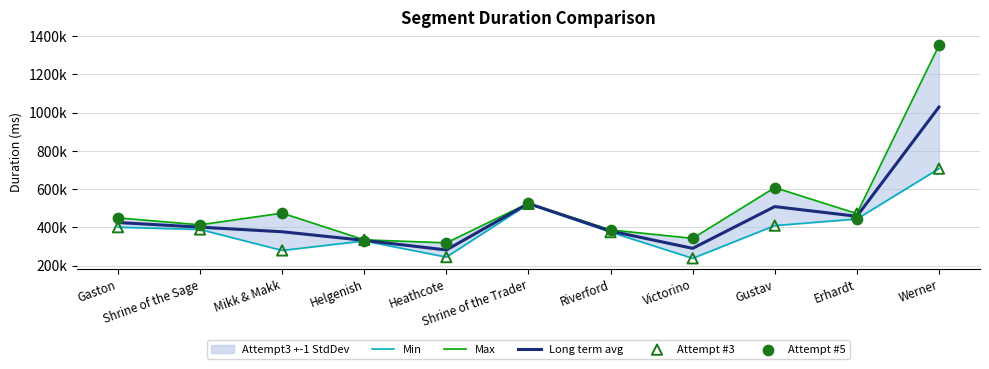

Which series has the widest spread of Y values?

Max